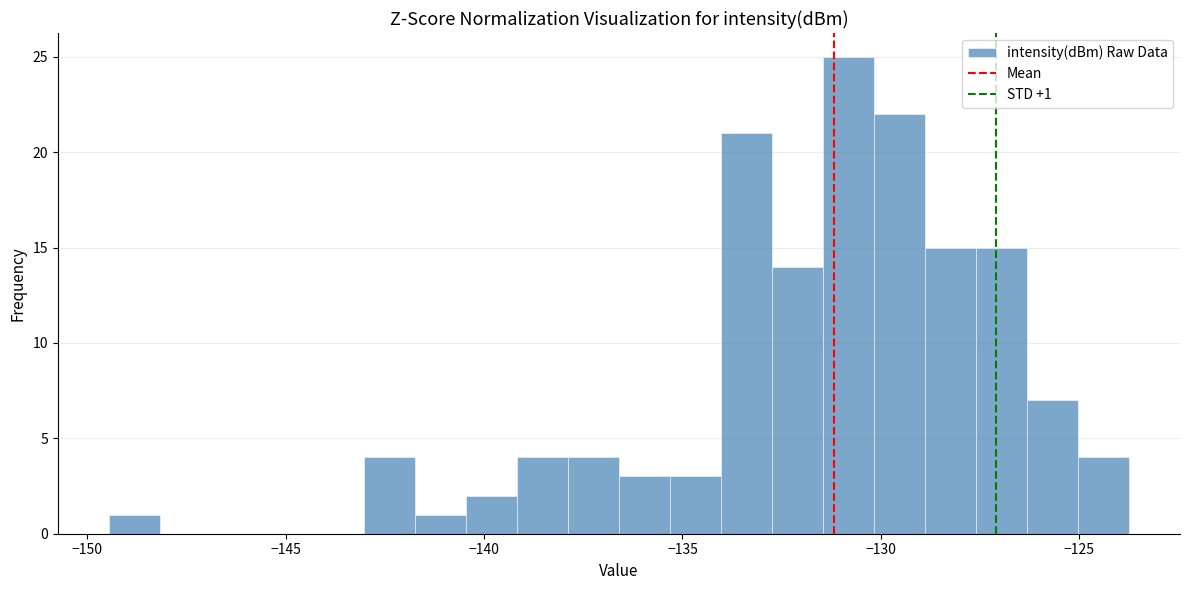

Read against the x-axis, roughly where is the centre of the tallest bar?

-131.0